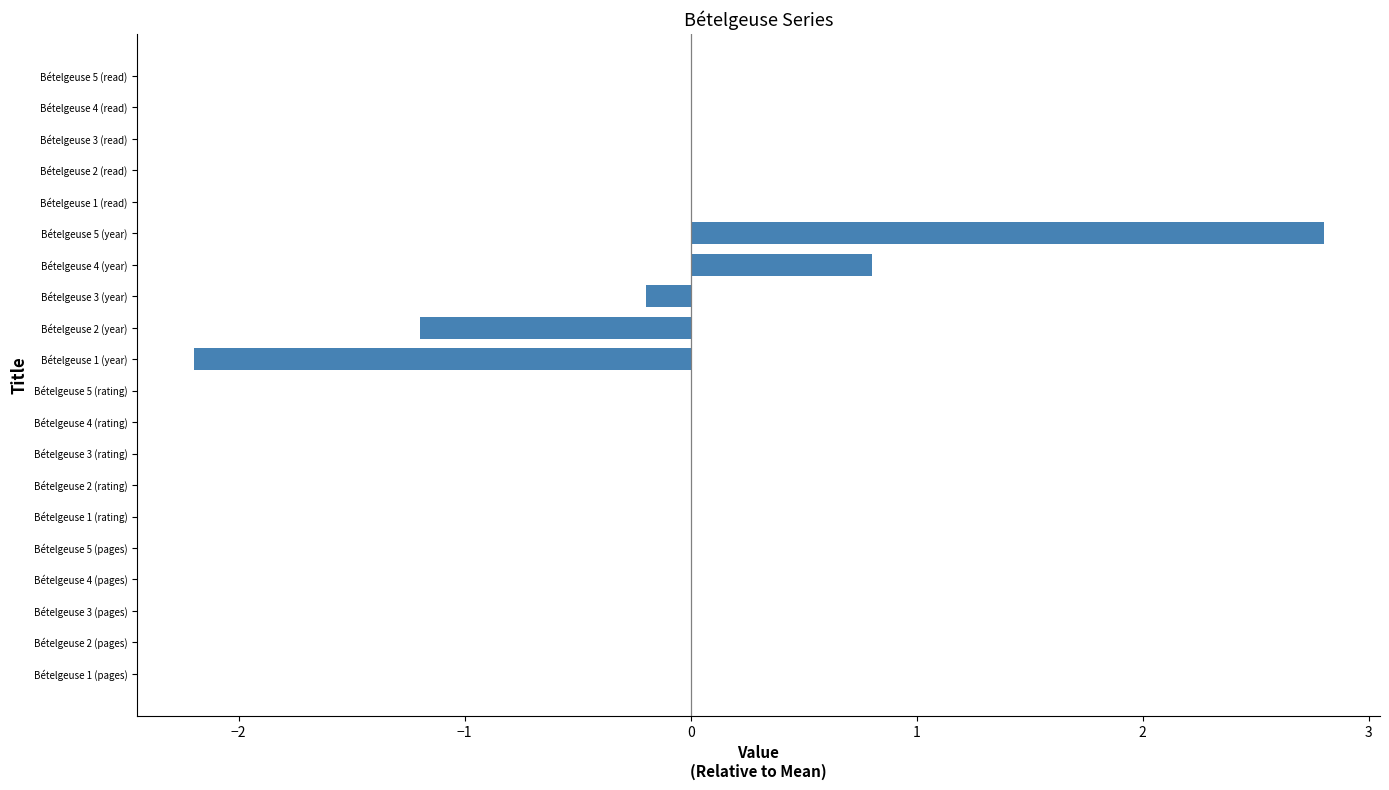

Which has a higher value, Bételgeuse 4 (rating) or Bételgeuse 2 (year)?

Bételgeuse 4 (rating)